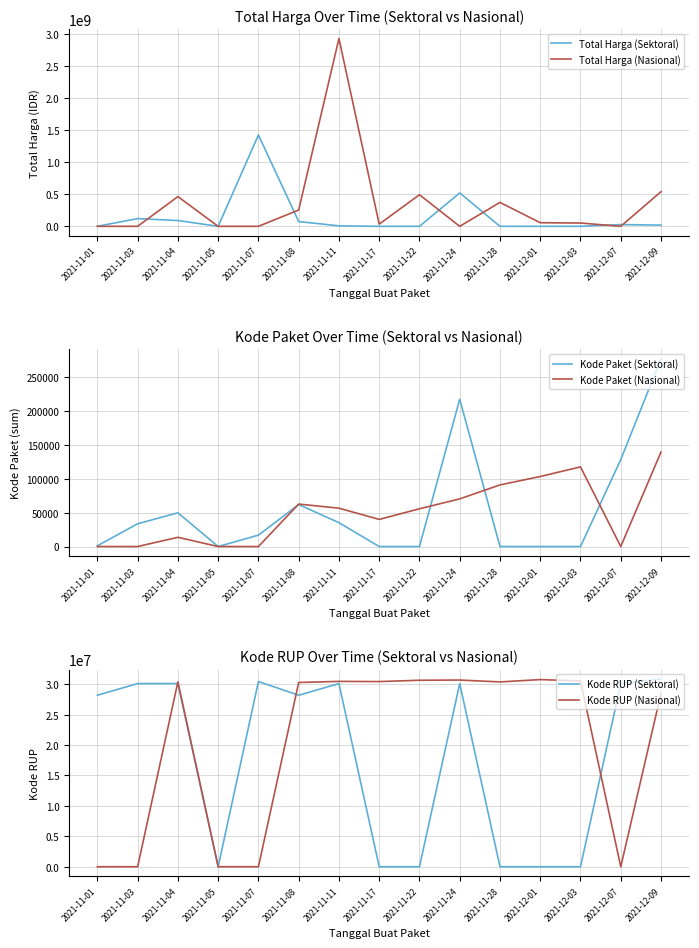

Between which two adjacent categories do Total Harga (Nasional) and Kode Paket (Nasional) first intersect?

2021-11-22 and 2021-11-24